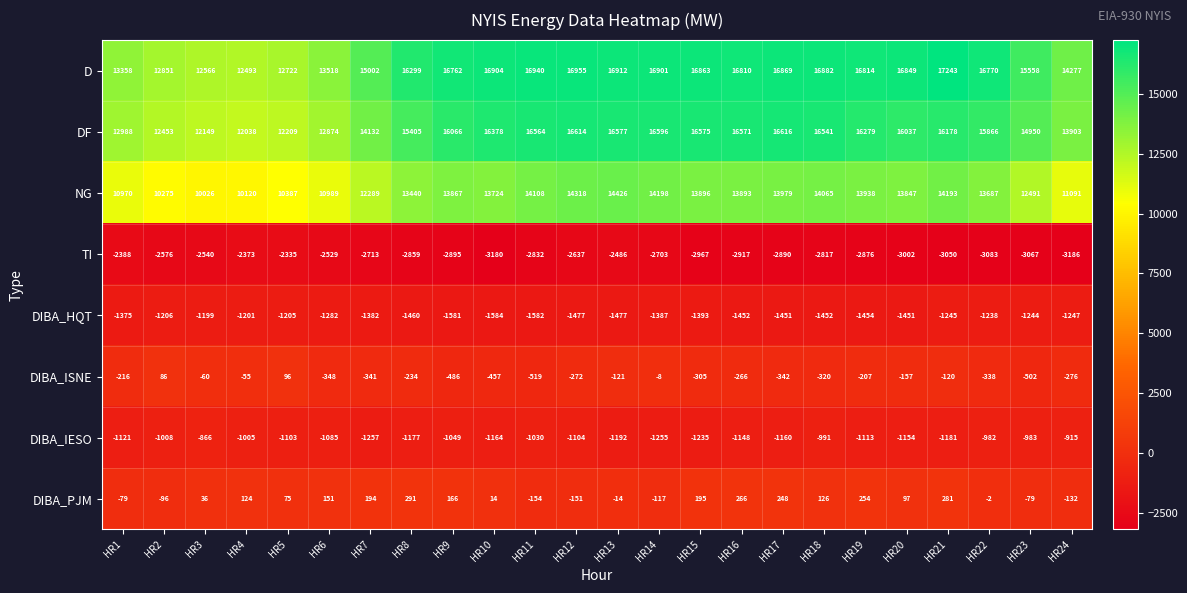

What is the average value of the DF series?

15107